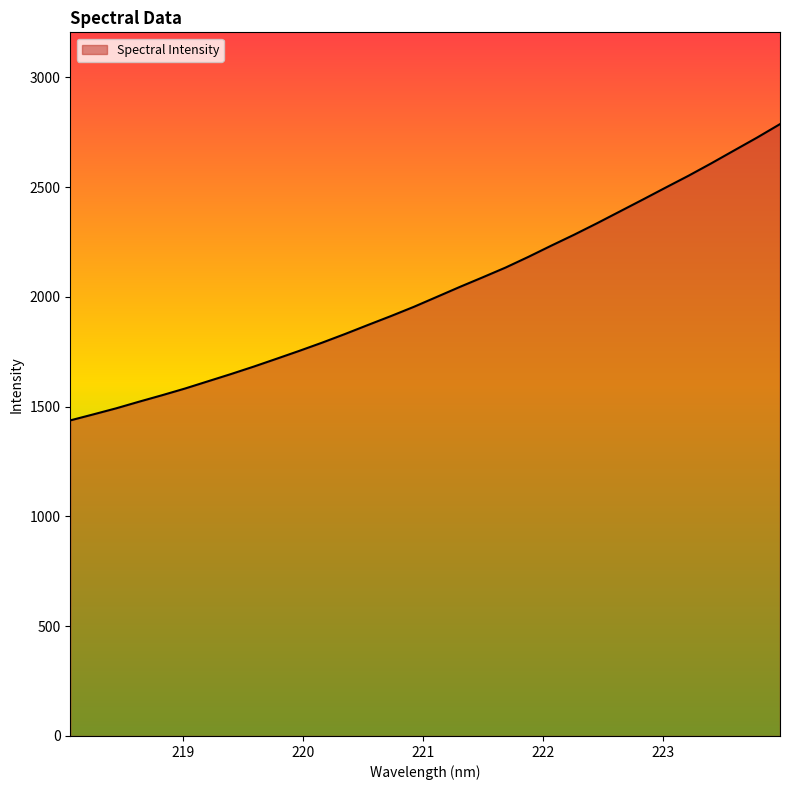

What is the difference between the maximum and minimum values?

1349.6